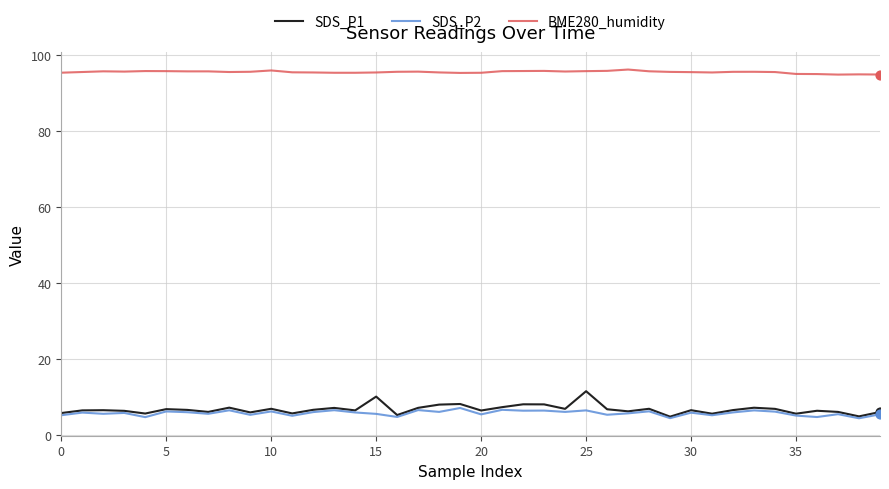

Which series has the largest total across all categories?

BME280_humidity